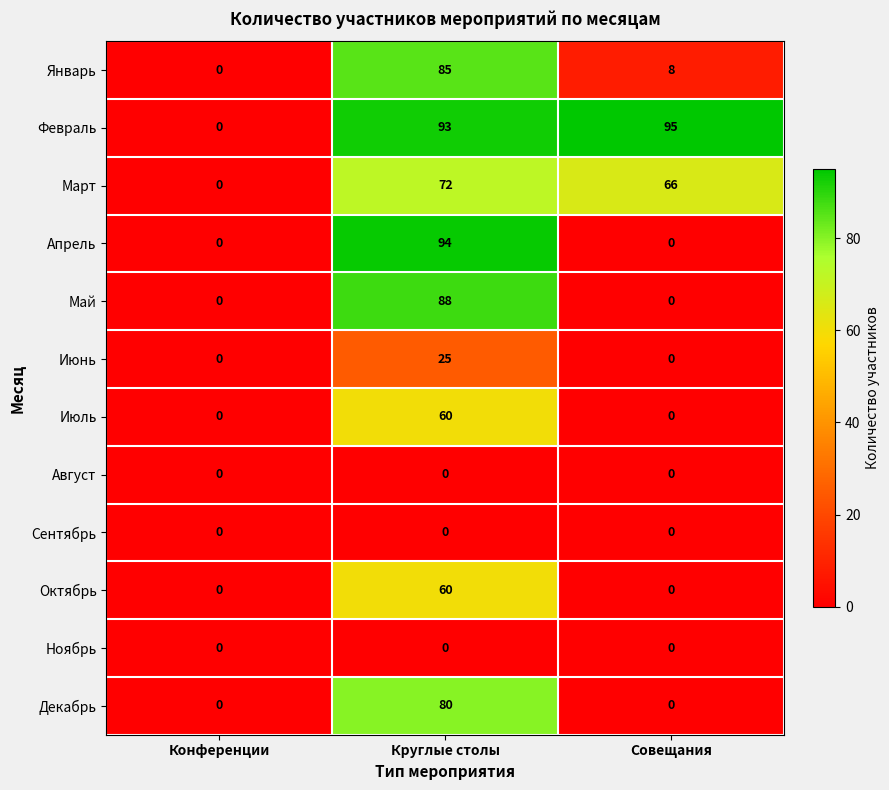

Which series has the widest spread of values?

Февраль